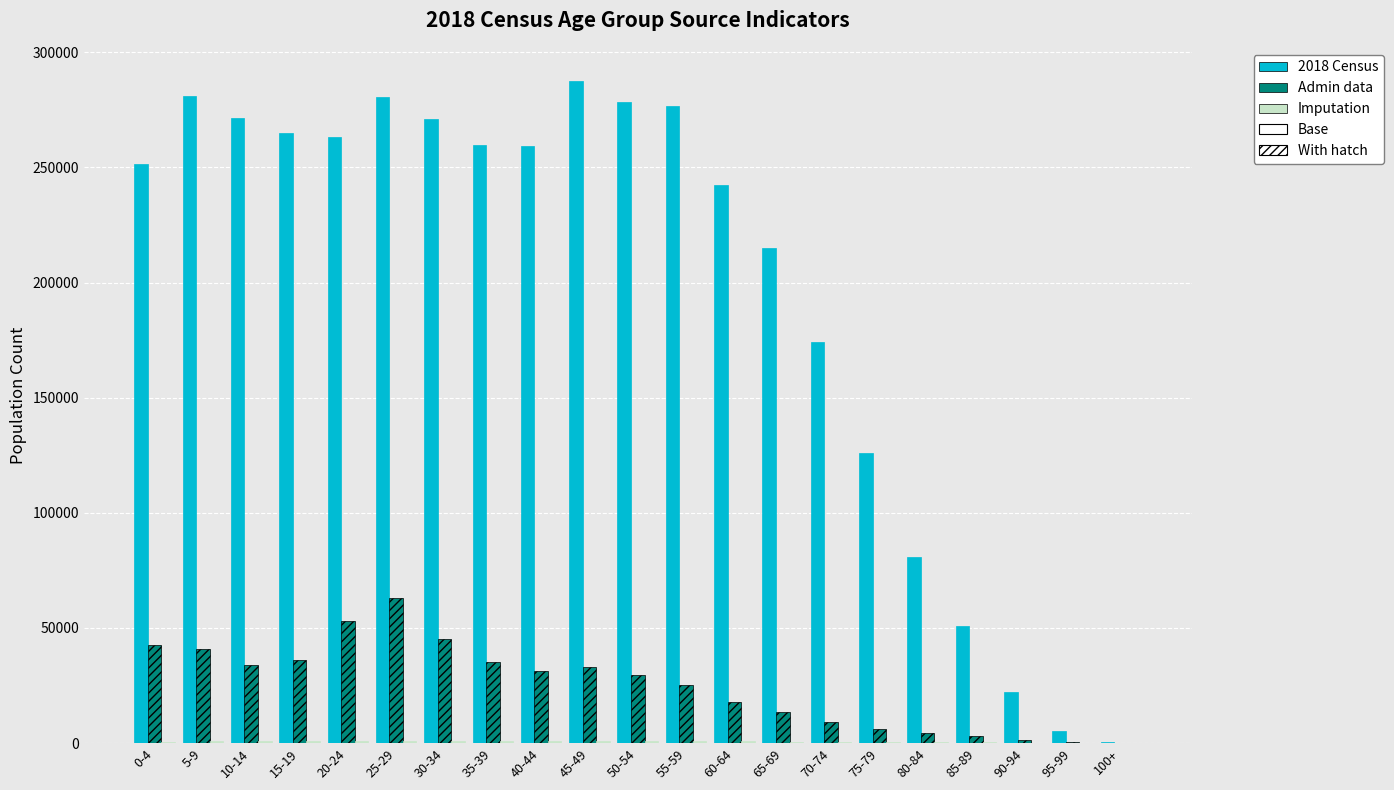

What is the spread (max minus min) of values at 45-49?

286767